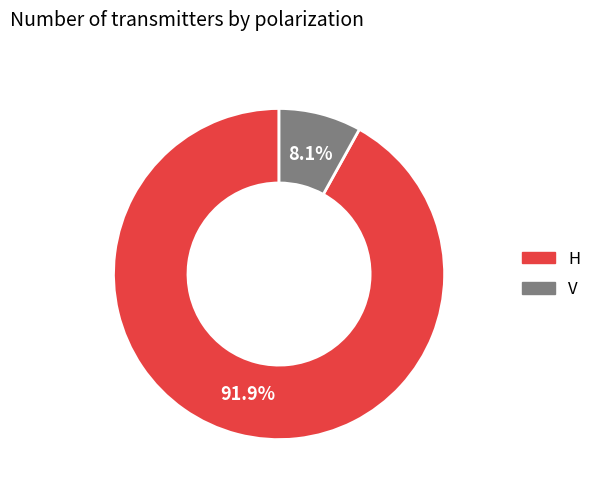

How many slices are in this pie chart?

2